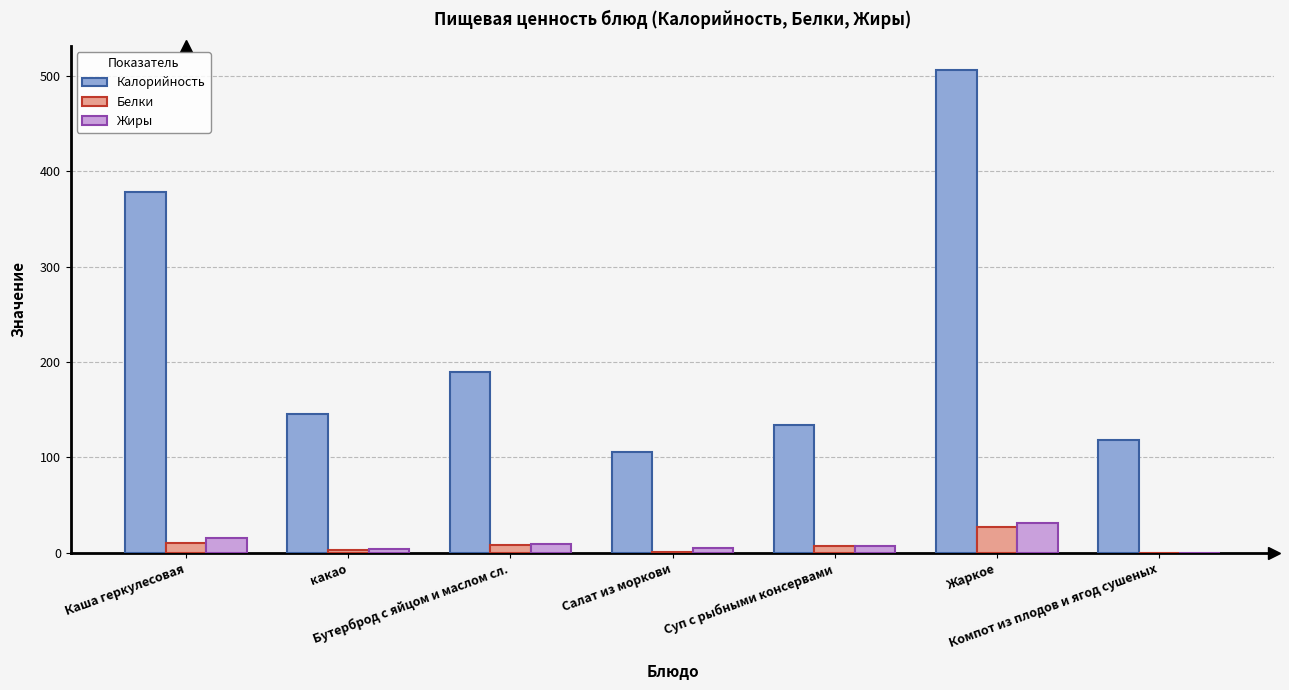

Is the value of Калорийность at Бутерброд с яйцом и маслом сл. greater than the value of Жиры at Бутерброд с яйцом и маслом сл.?

Yes